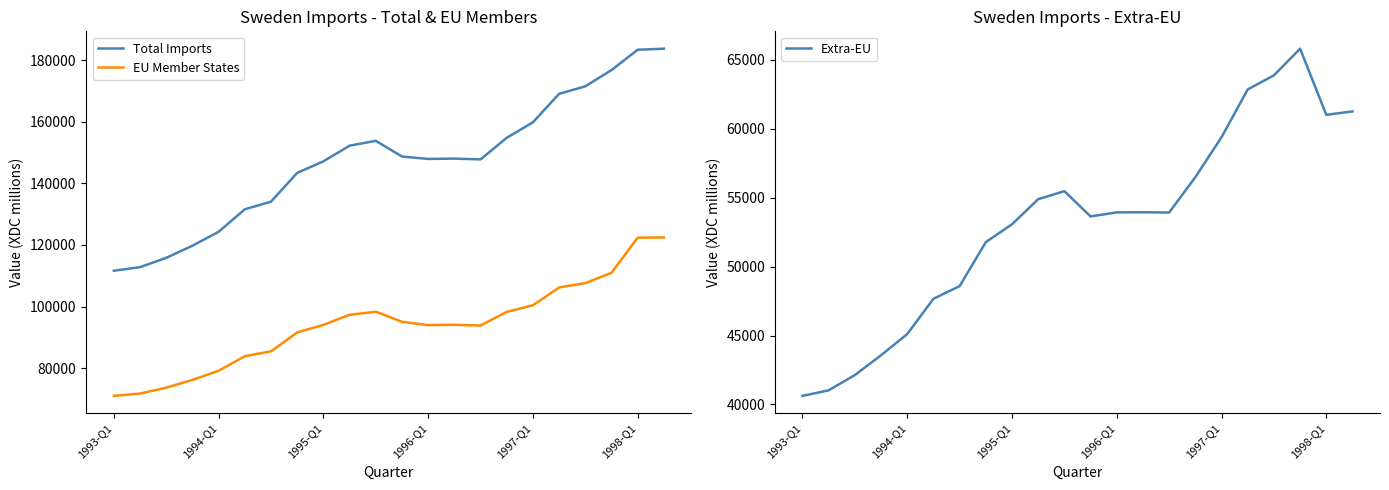

Is the value of Extra-EU at 13 greater than the value of Total Imports at 18?

No